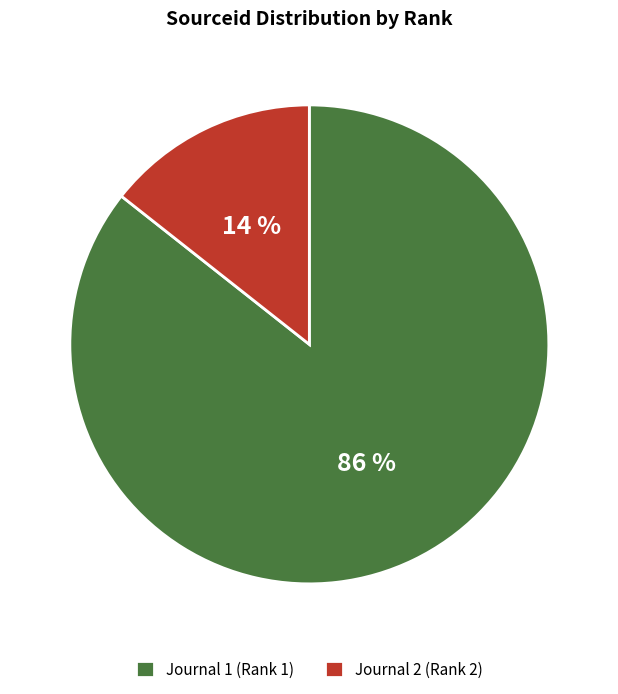

Rank the categories by value from highest to lowest.

Journal 1 (Rank 1), Journal 2 (Rank 2)